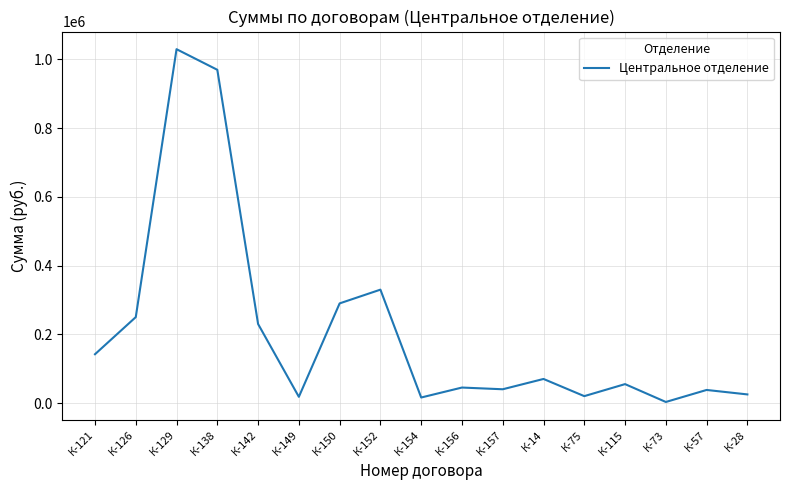

At which category does the data reach its first local peak?

К-129